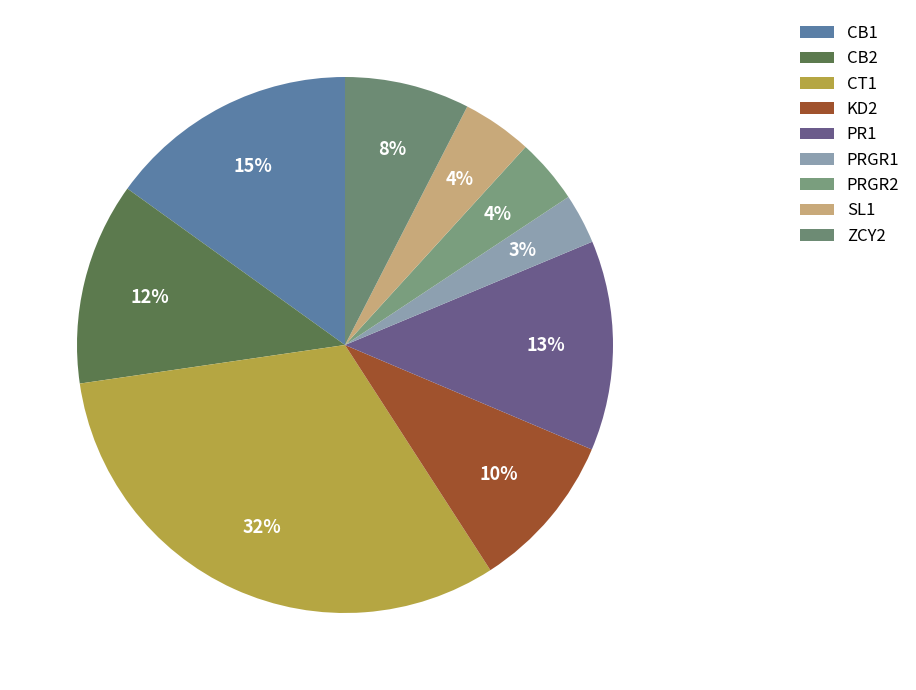

How many slices are in this pie chart?

9